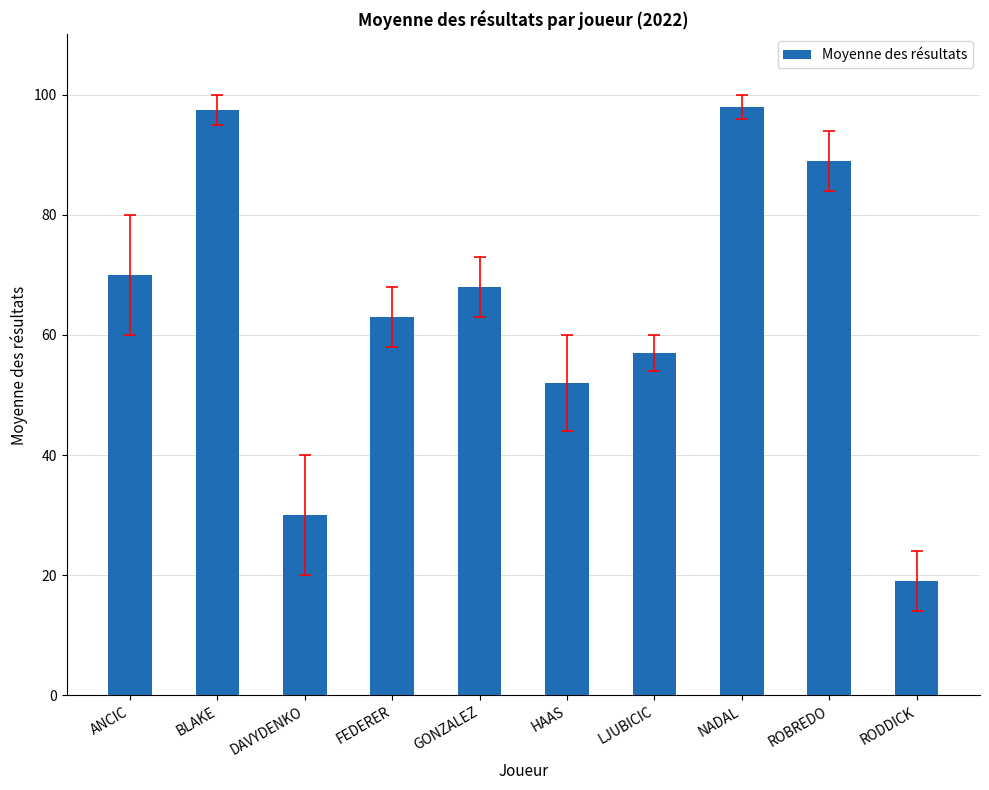

Approximately how many times larger is the value at ANCIC compared to RODDICK?

3.7